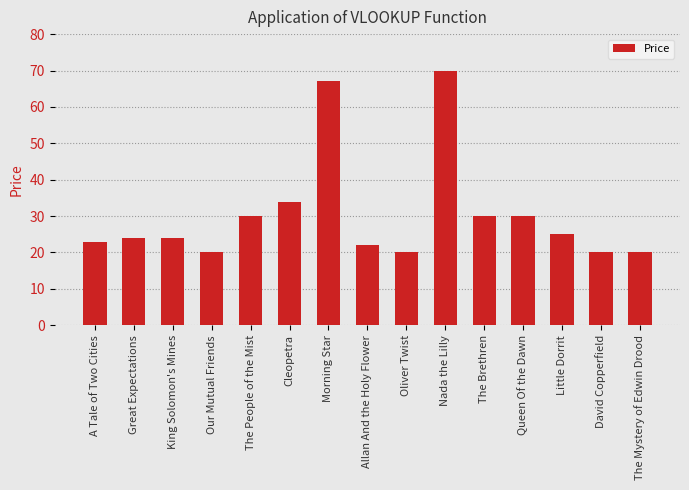

What is the label of the 5th bar from the right?

The Brethren